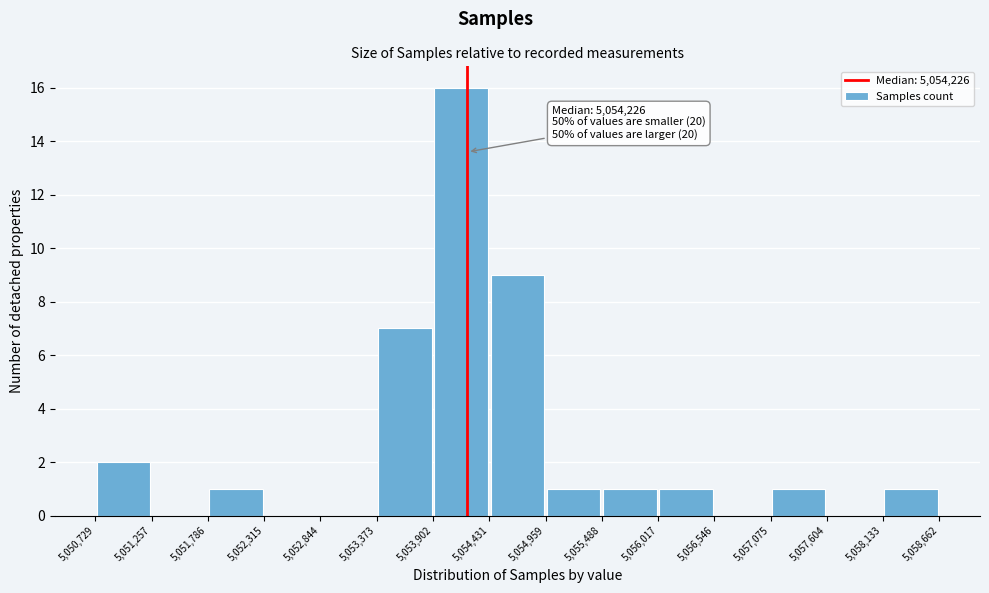

Which range on the x-axis has the tallest bar?

5,053,902 to 5,054,431